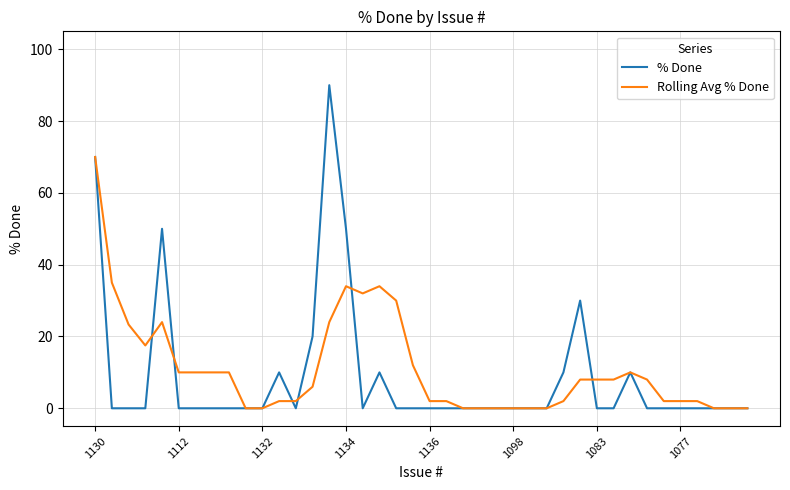

Rank the series by their maximum value, from lowest to highest.

Rolling Avg % Done, % Done